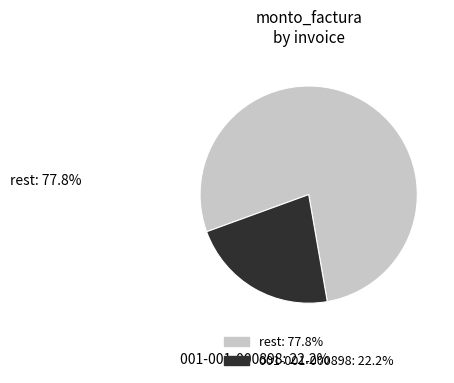

Is there any slice that represents more than half of the pie?

Yes